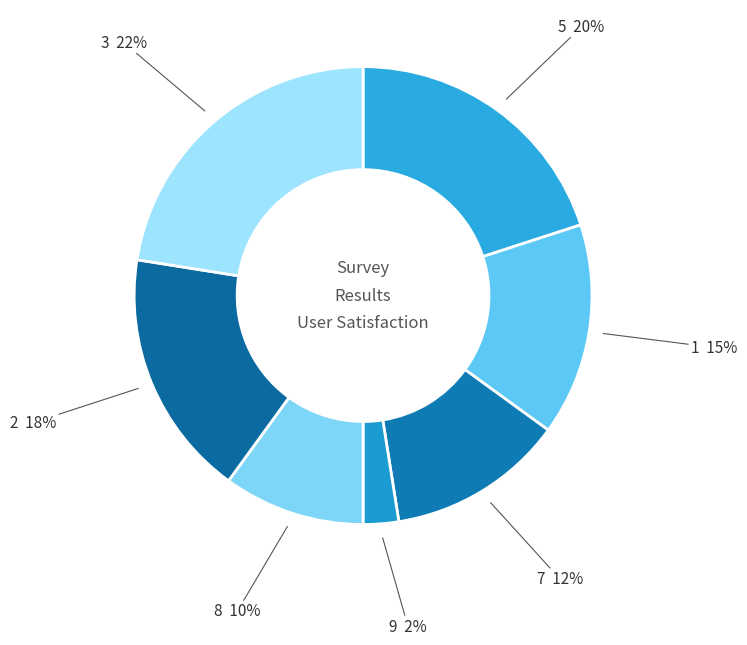

True or false: 7 accounts for 12% of the total.

True